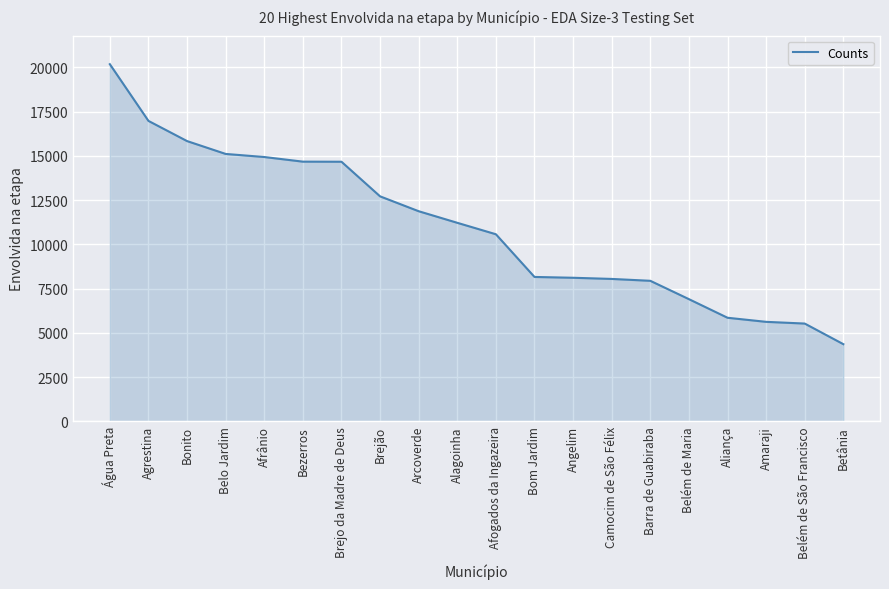

What is the sum of all values?

219280